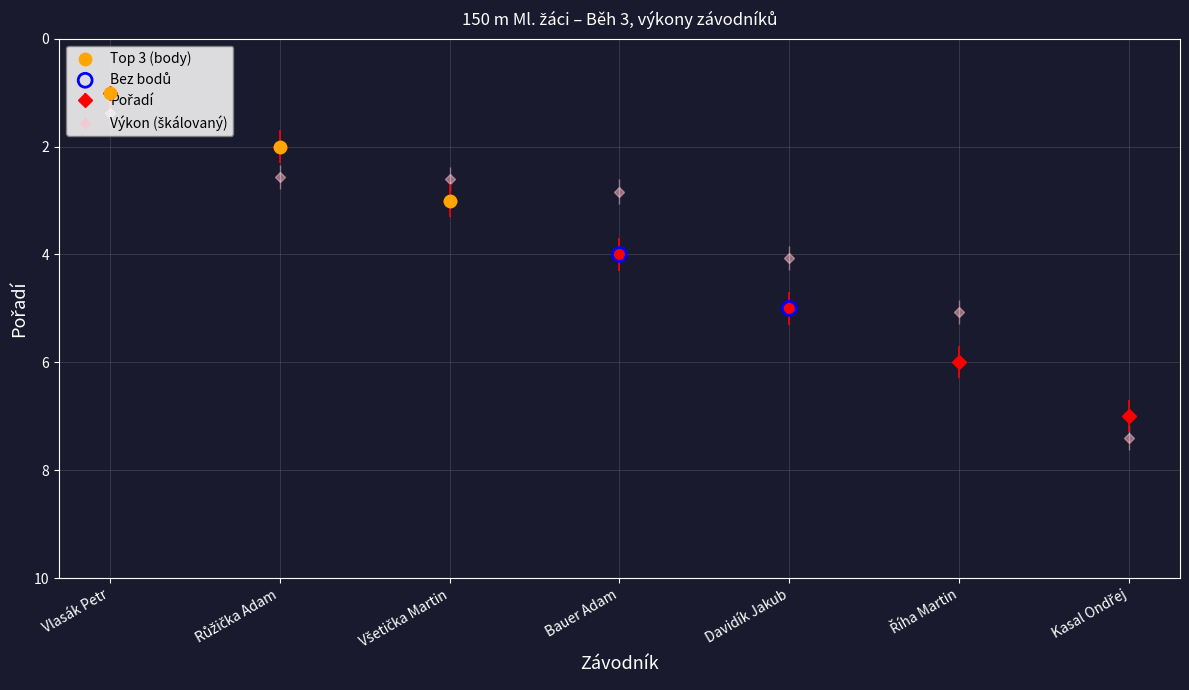

What is the greatest value displayed?

7.4